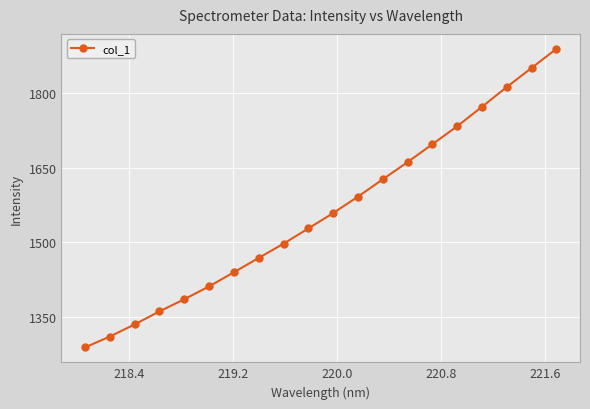

What is the value of the 13th point from the left?

1627.1